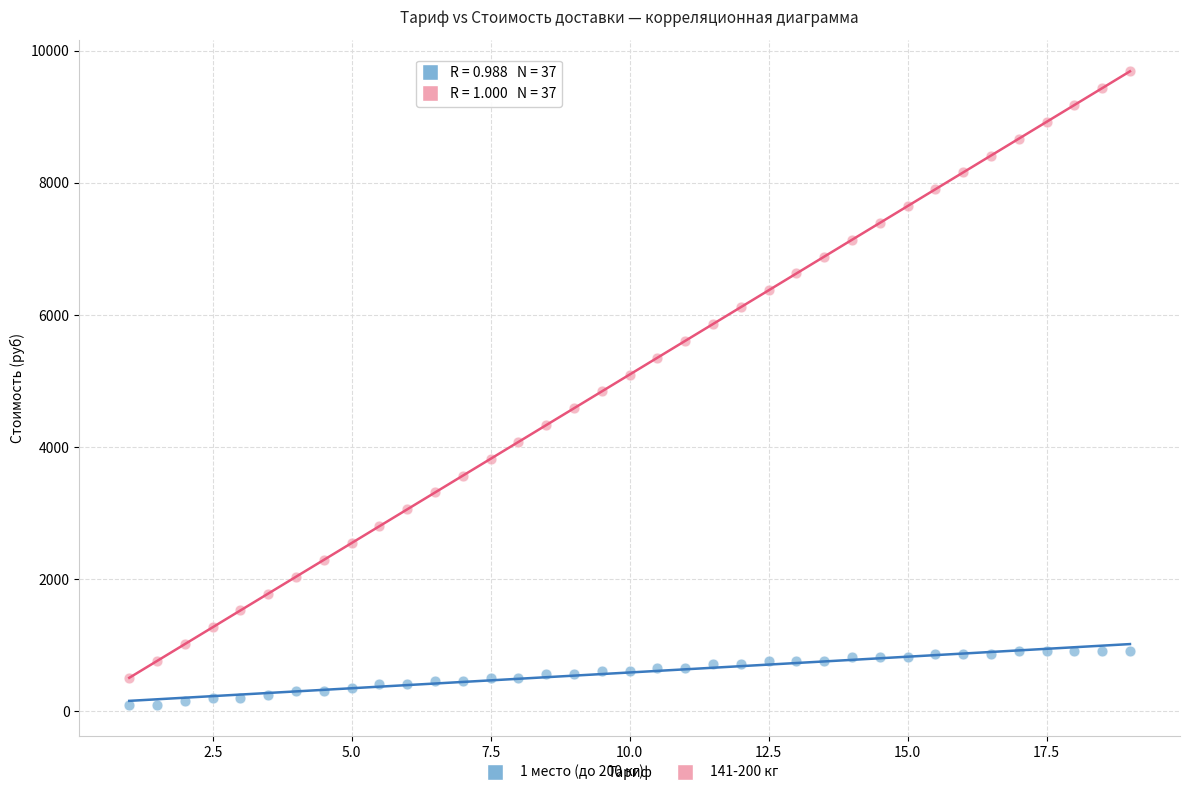

What are all the series names shown in the legend?

1 место (до 200 кг), 141-200 кг